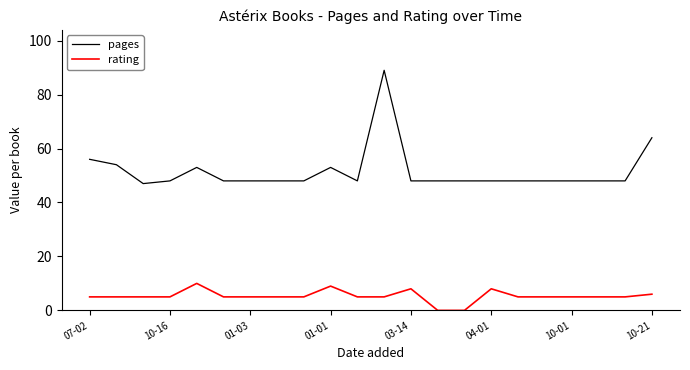

What is the highest value of the pages series?

89